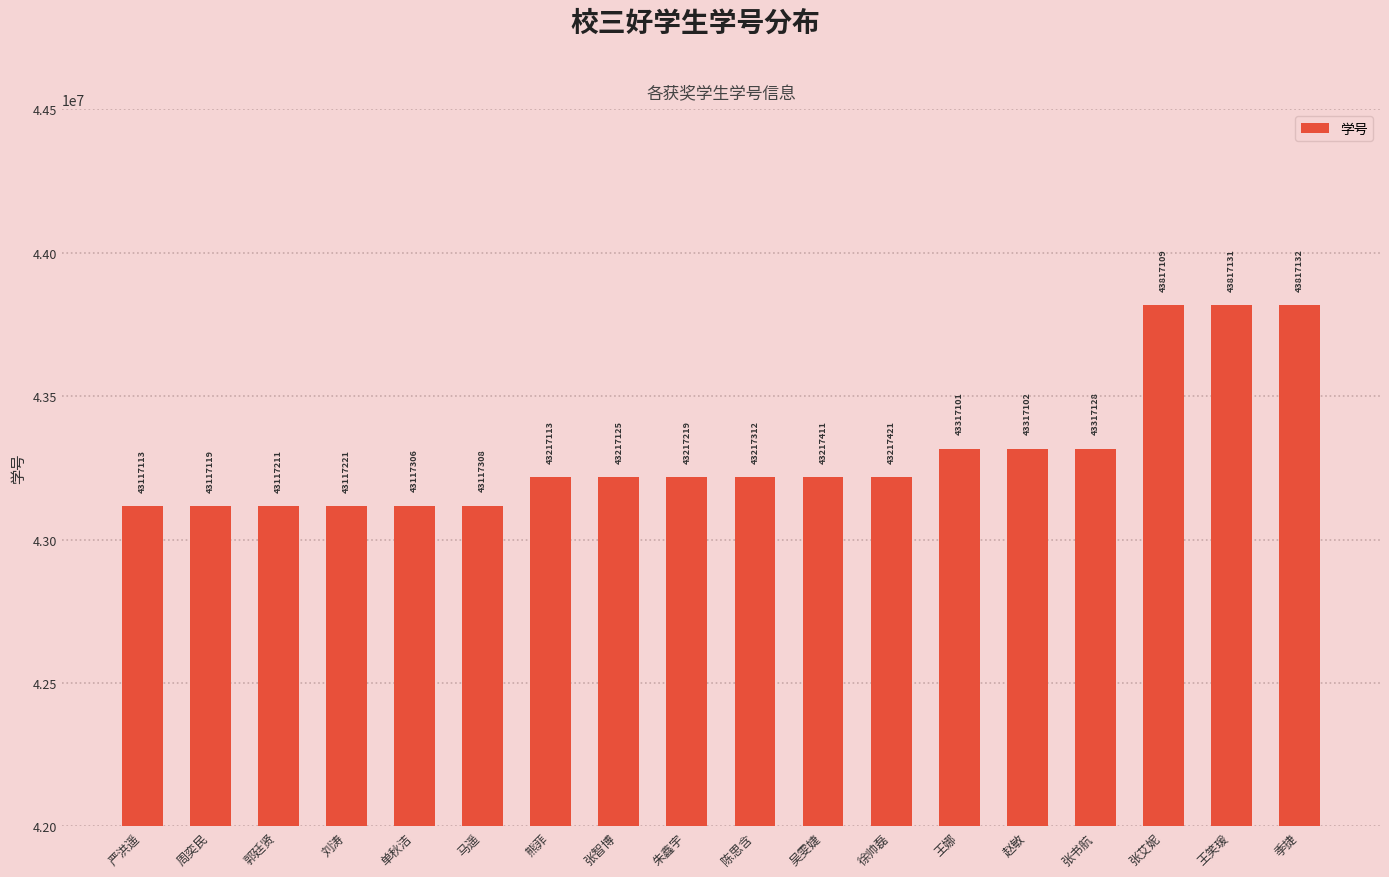

Is it true that the value at 王笑瑗 is 43817131?

True